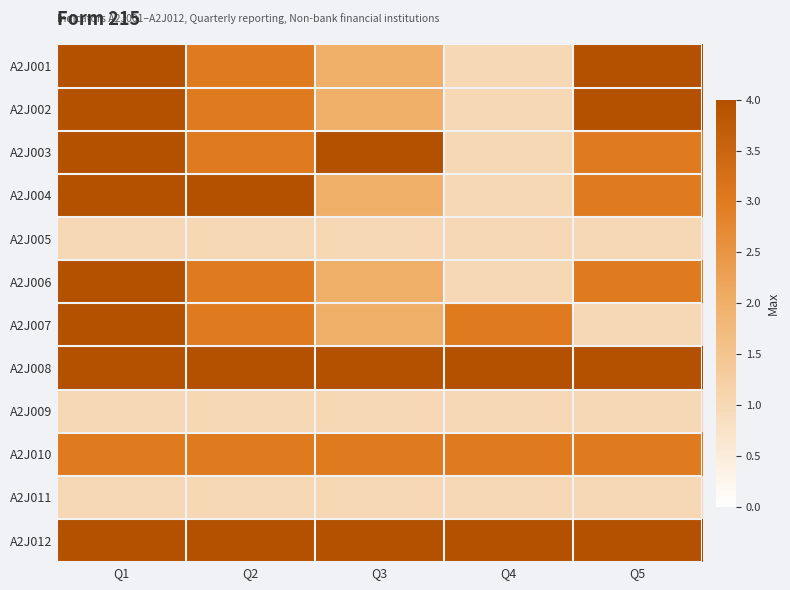

What is the greatest value displayed?

4